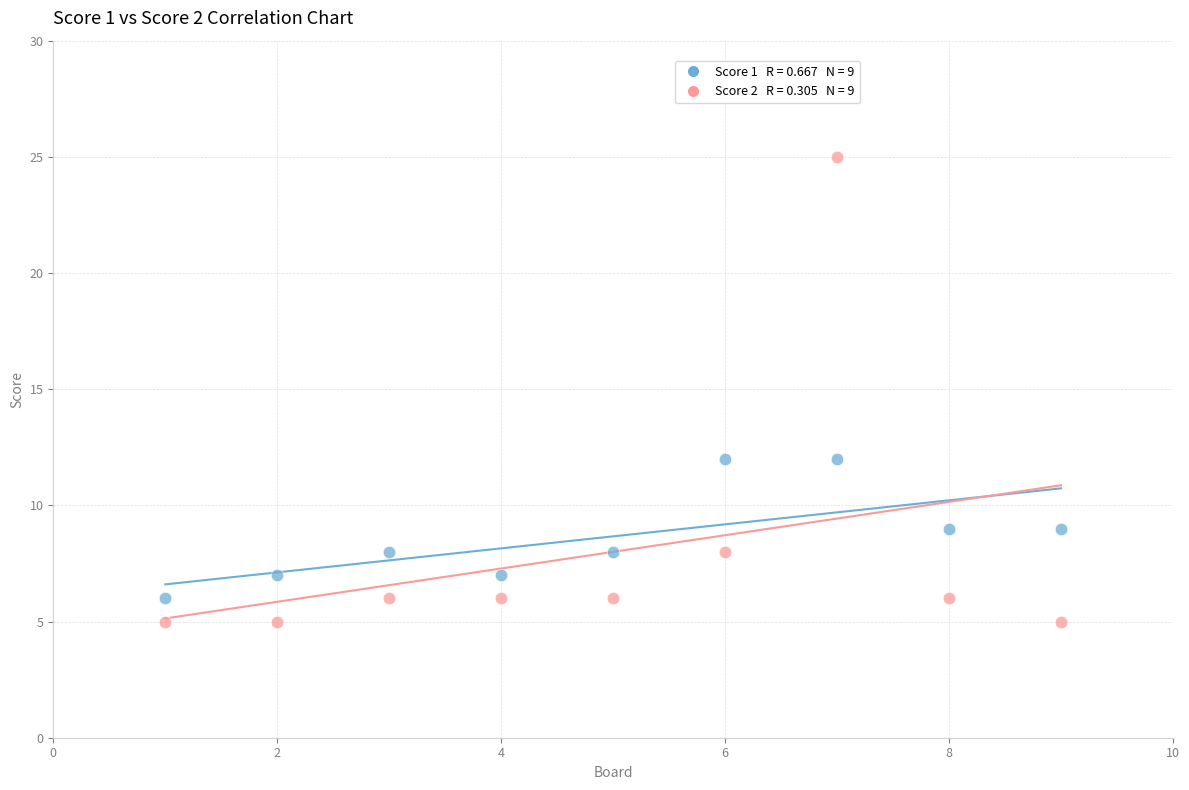

Across all data points, what is the range of X values (max minus min)?

8